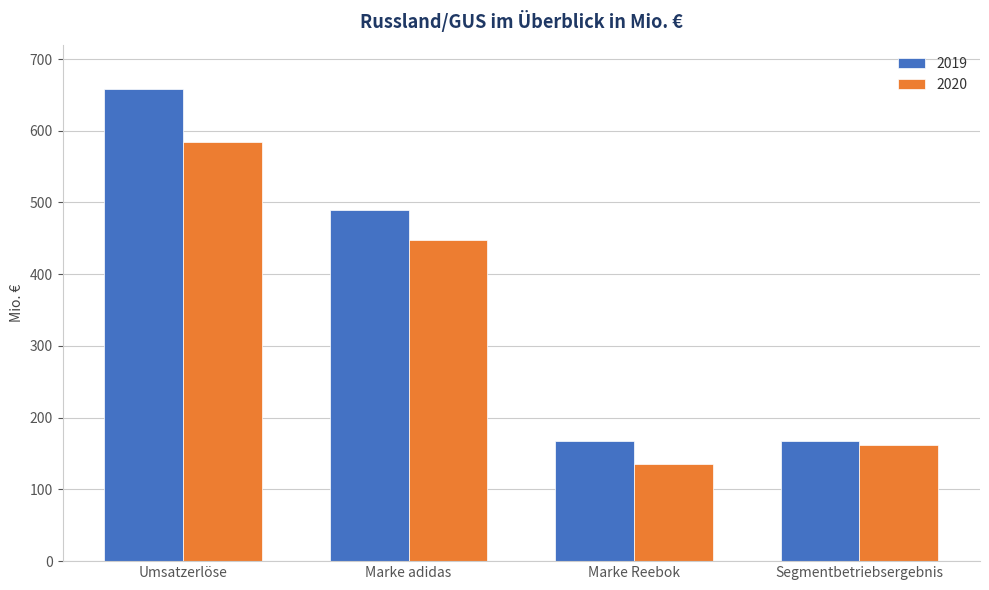

What is the sum of the 2020 values at Marke adidas and Umsatzerlöse?

1032